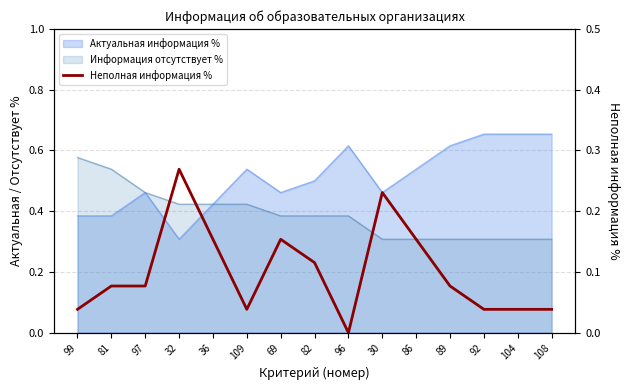

Where is the data nearest to the value 0?

96